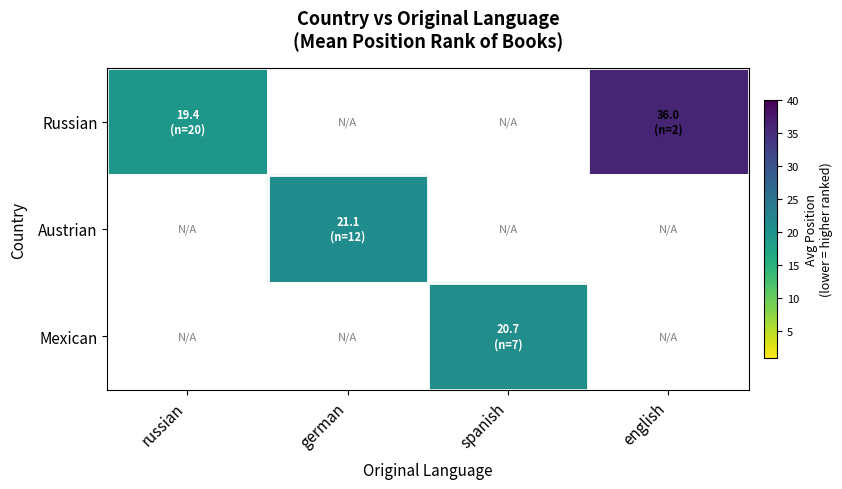

Rank the series by their average value, from highest to lowest.

Russian, Austrian, Mexican